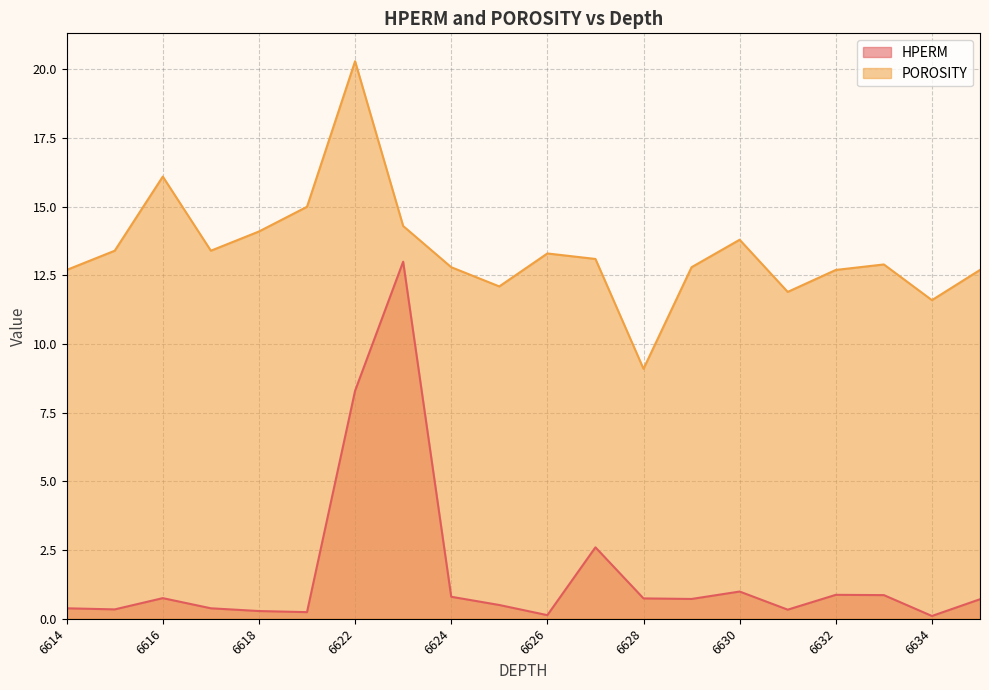

True or false: HPERM and POROSITY intersect in this chart.

False